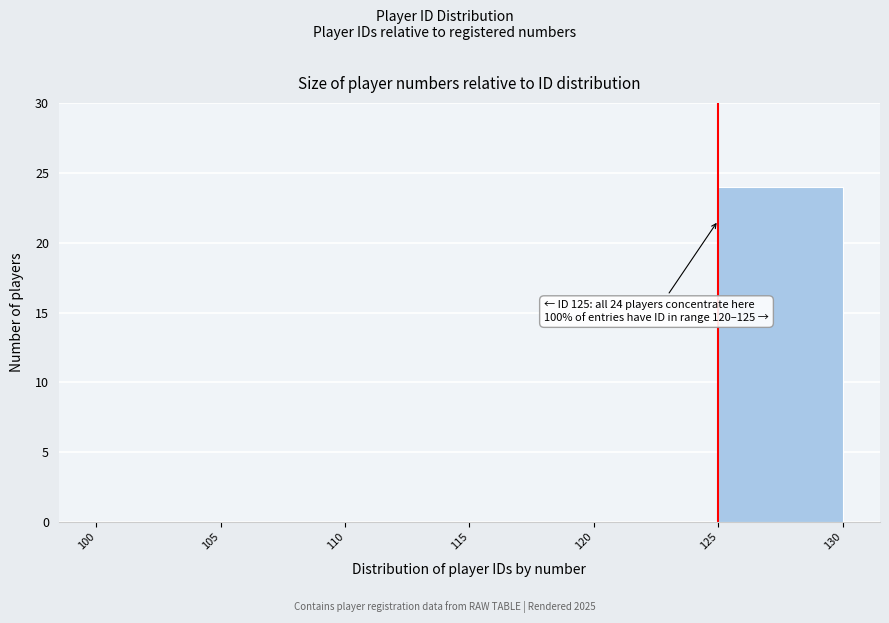

Which range on the x-axis has the tallest bar?

125 to 130